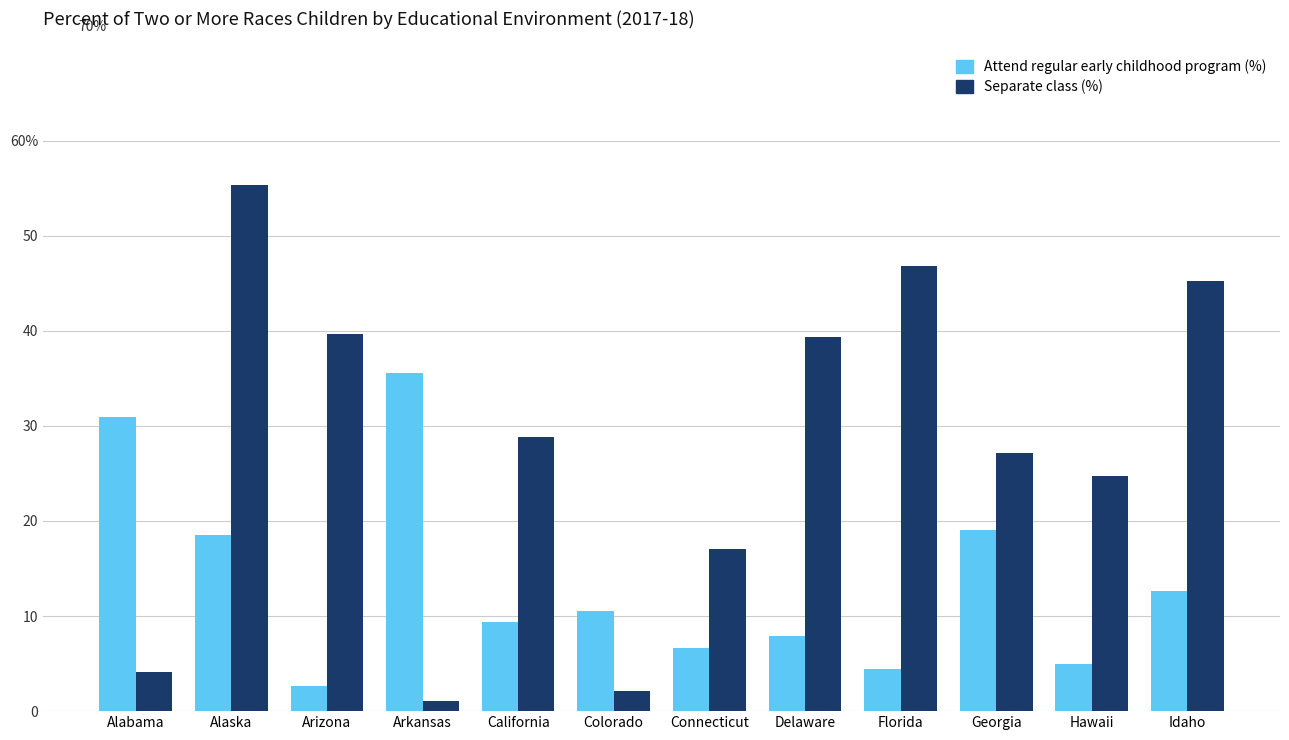

Does the chart contain stacked bars?

No